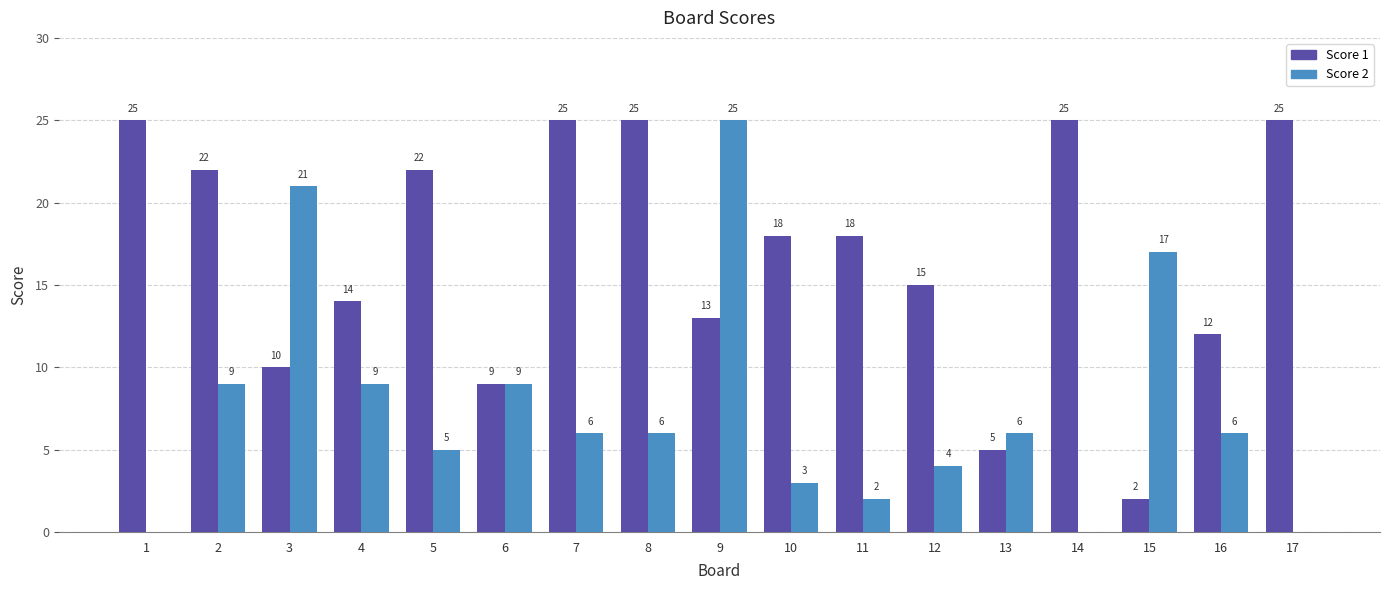

Are the bars horizontal?

No